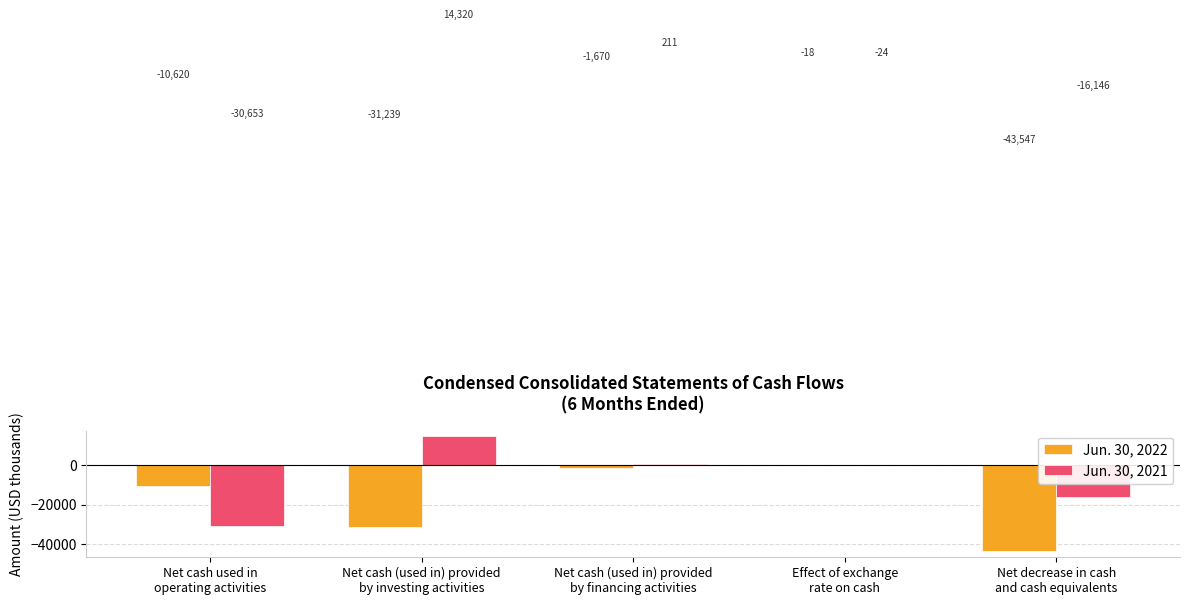

How many categories are shown in the chart?

5